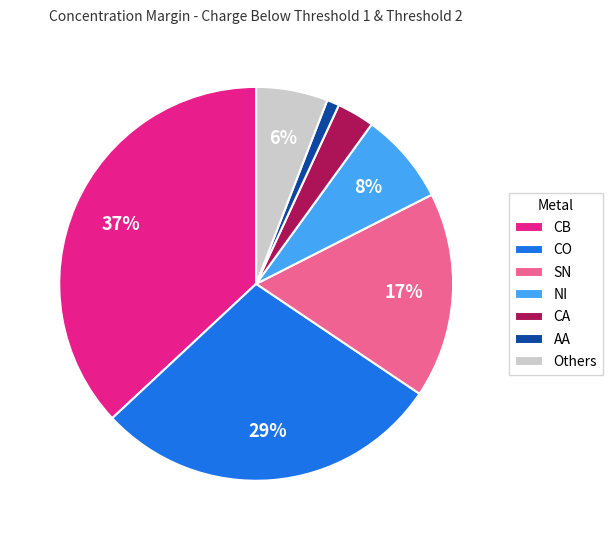

Which has a higher value, SN or AA?

SN